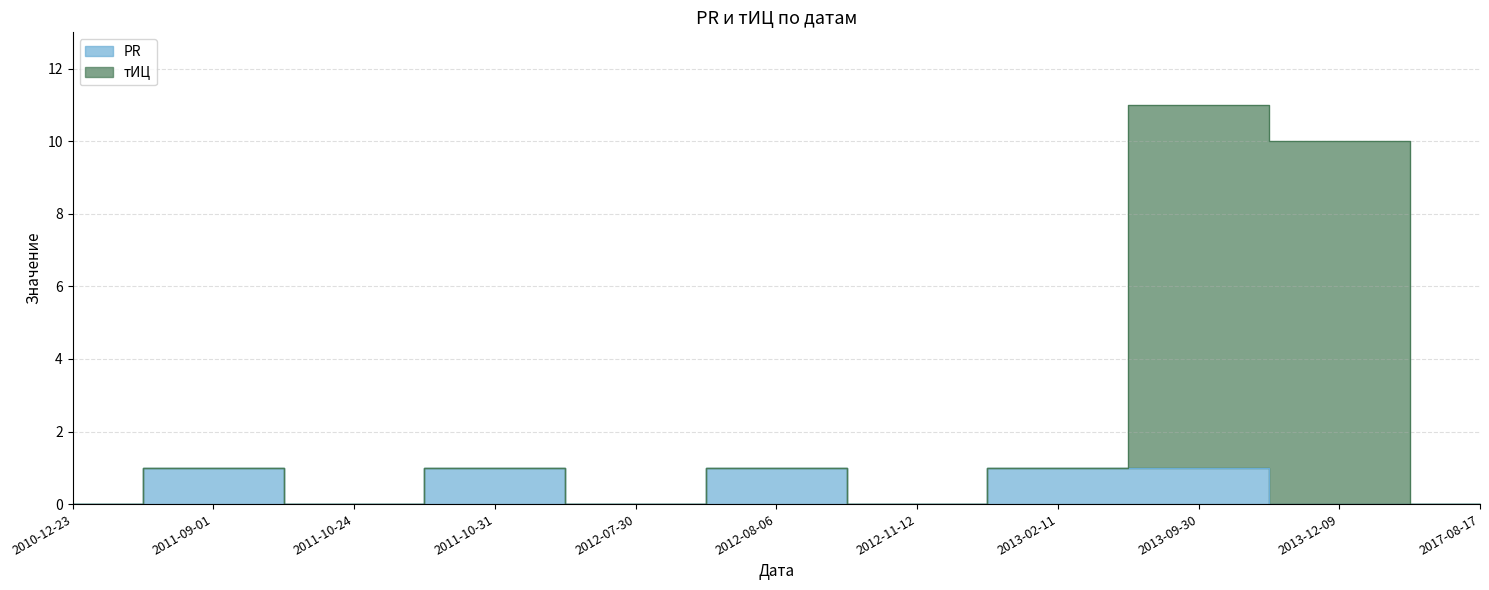

True or false: PR and тИЦ intersect in this chart.

False